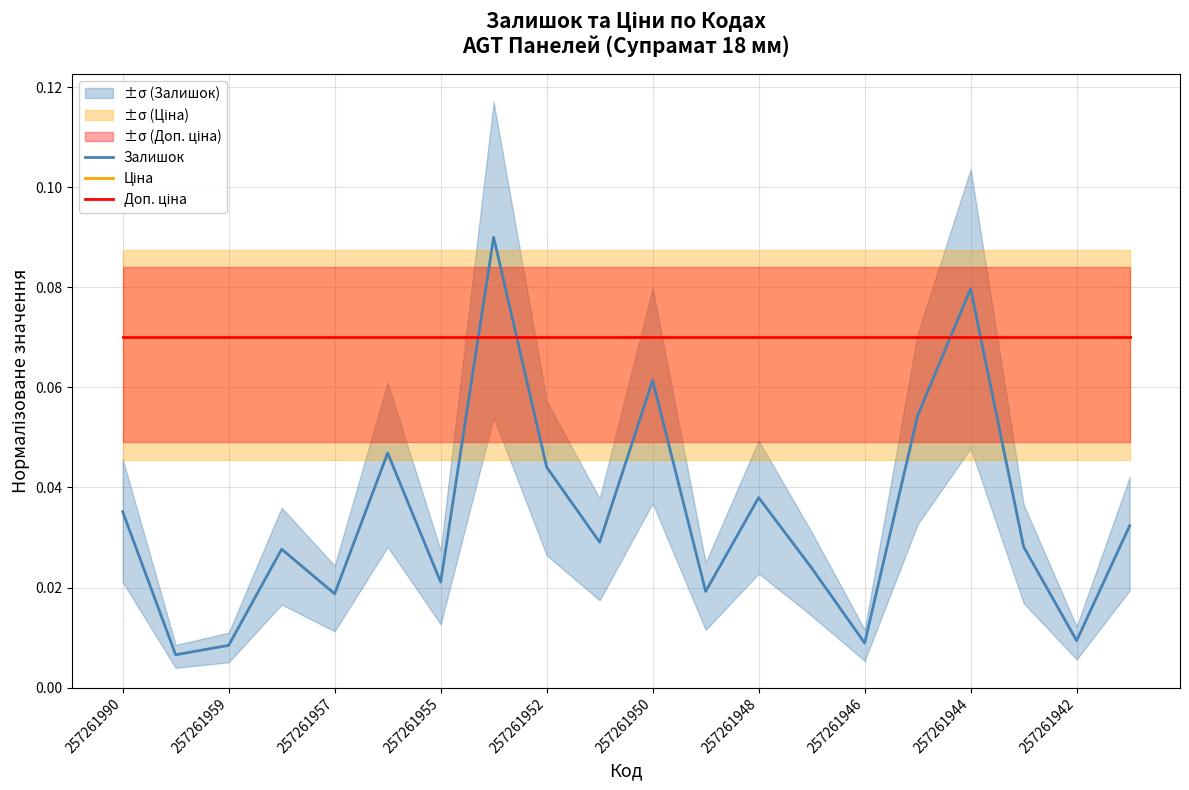

Which series changed the most between 257261952 and 17?

Залишок